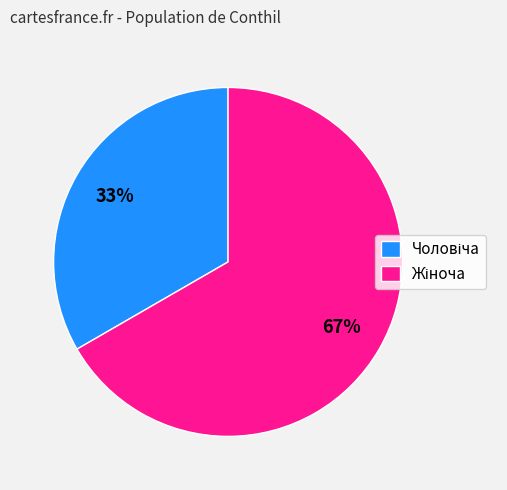

To the nearest percent, what is the average slice percentage?

50%